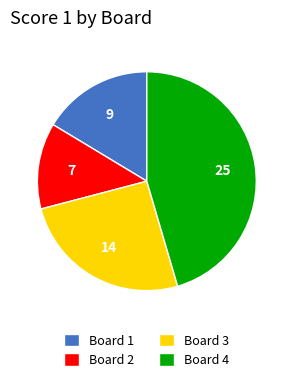

Between Board 3 and Board 1, which is larger?

Board 3